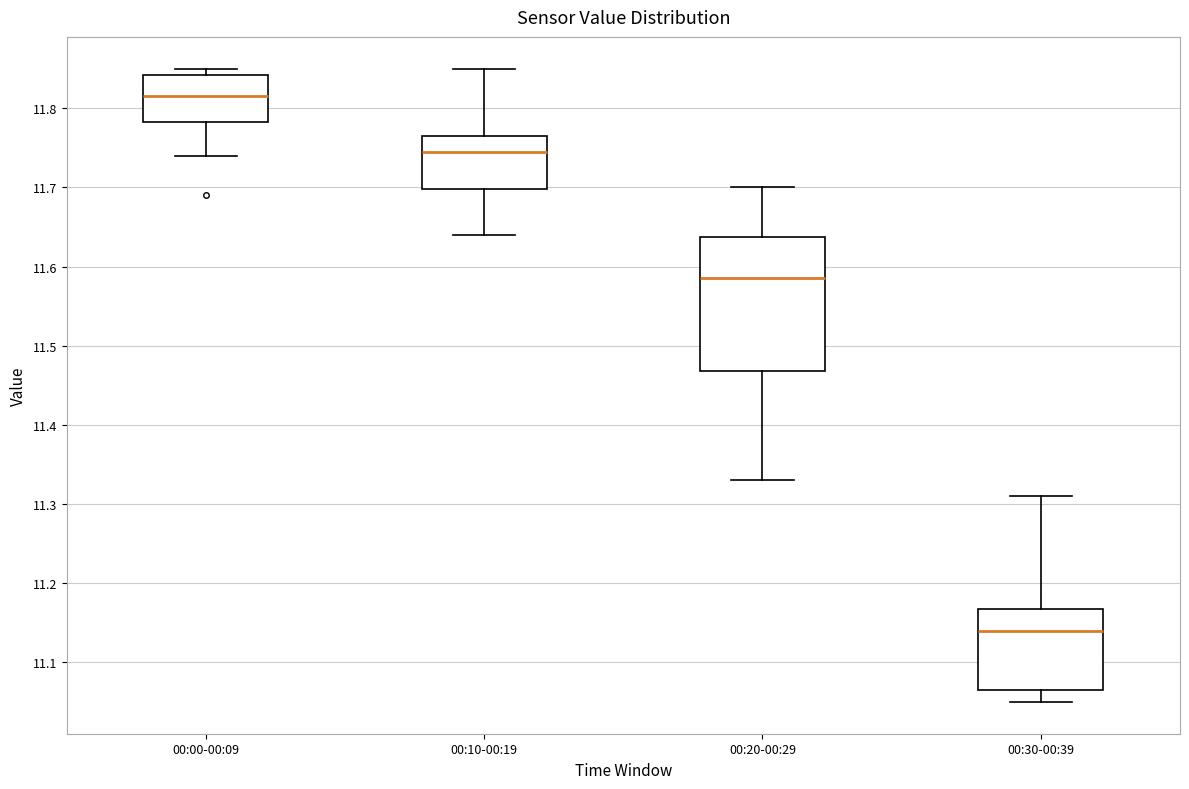

Which box is the tallest, from its lower edge to its upper edge?

00:20-00:29